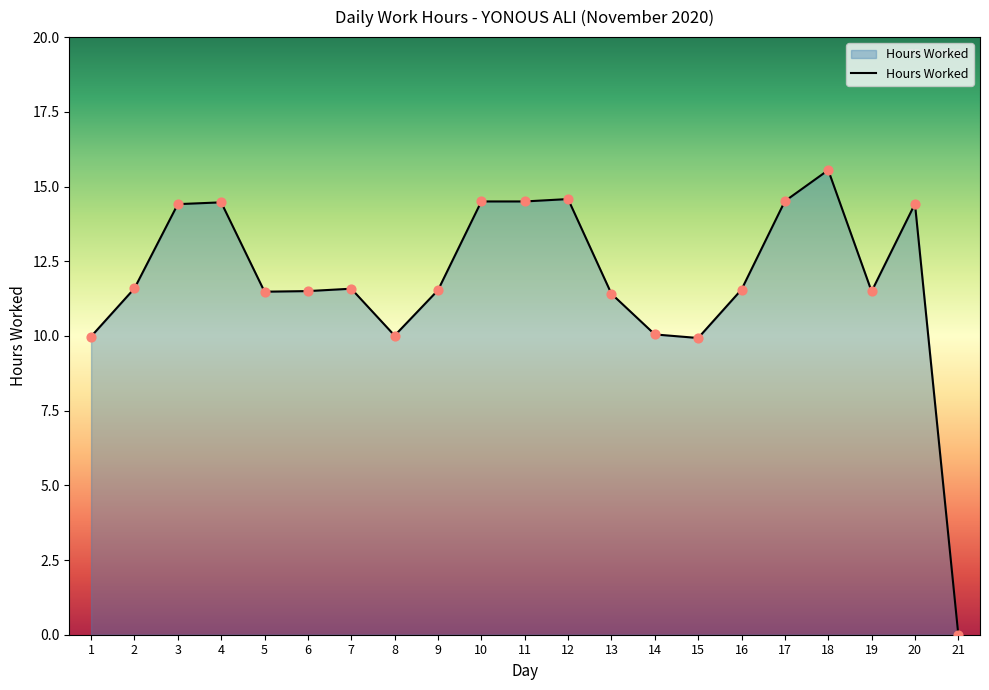

What is the ratio of the value at 15 to the value at 19?

0.9